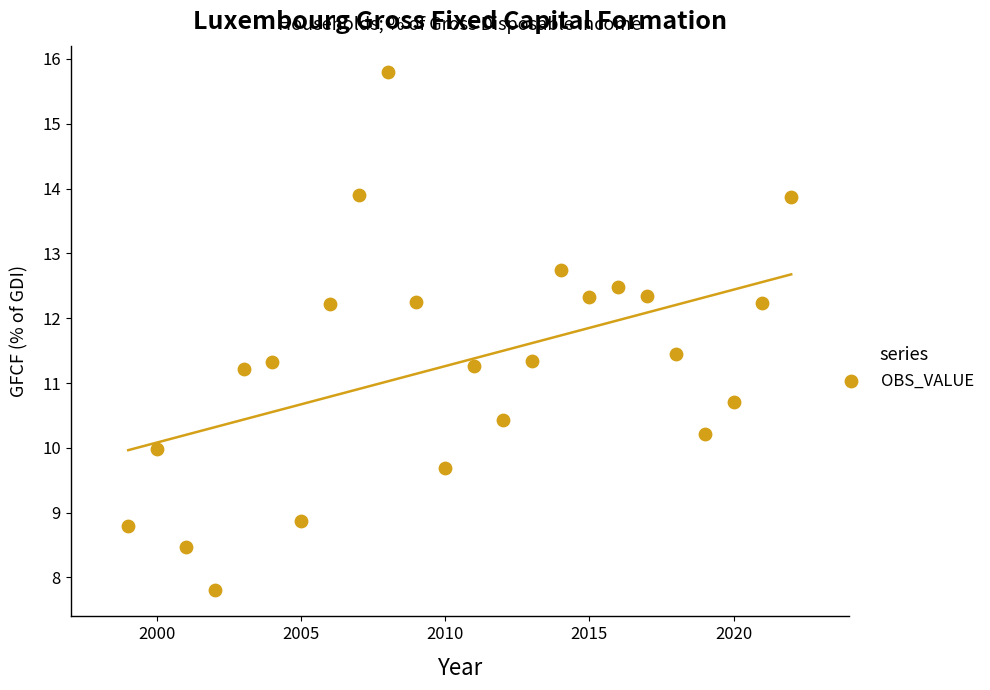

List the coordinates of all points as (X, Y) pairs, reading left to right.

(1999.0, 8.8)  (2000.0, 10.0)  (2001.0, 8.5)  (2002.0, 7.8)  (2003.0, 11.2)  (2004.0, 11.3)  (2005.0, 8.9)  (2006.0, 12.2)  (2007.0, 13.9)  (2008.0, 15.8)  (2009.0, 12.2)  (2010.0, 9.7)  (2011.0, 11.3)  (2012.0, 10.4)  (2013.0, 11.3)  (2014.0, 12.7)  (2015.0, 12.3)  (2016.0, 12.5)  (2017.0, 12.3)  (2018.0, 11.4)  (2019.0, 10.2)  (2020.0, 10.7)  (2021.0, 12.2)  (2022.0, 13.9)